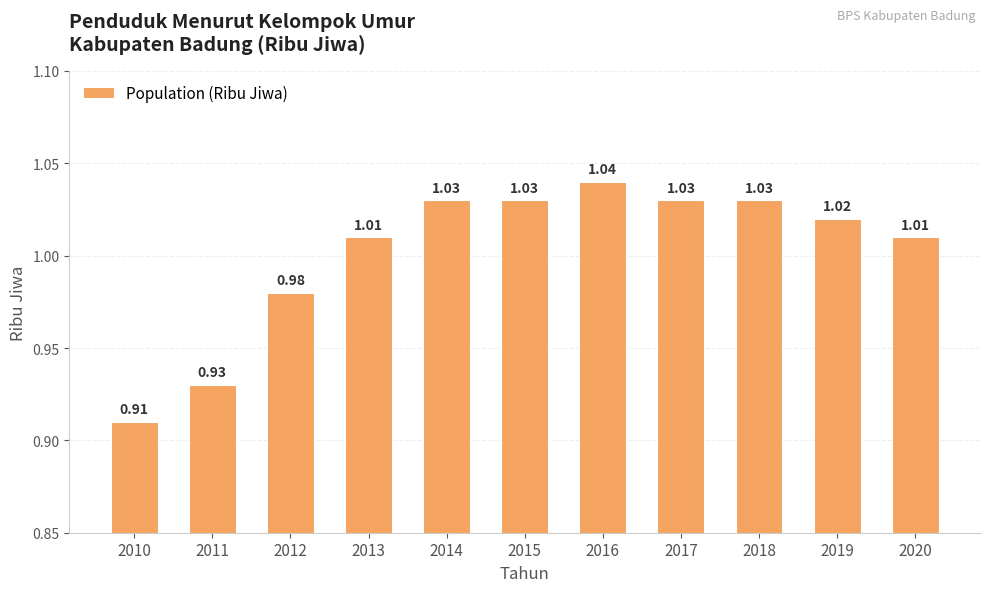

Count the number of values greater than 1.

8